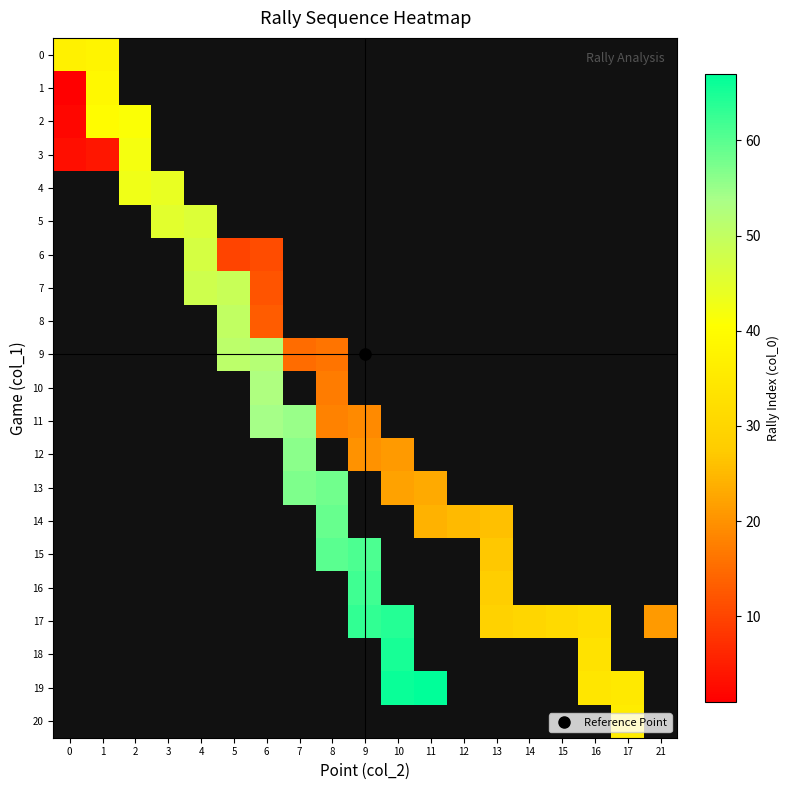

What value does the 7 series have at 4?

48.0